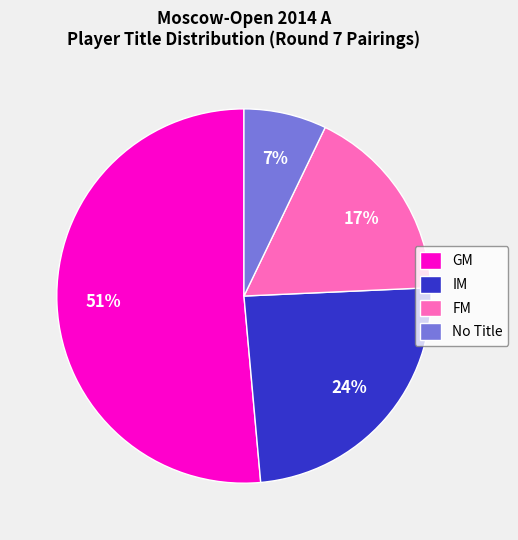

Rank the categories by value from highest to lowest.

GM, IM, FM, No Title